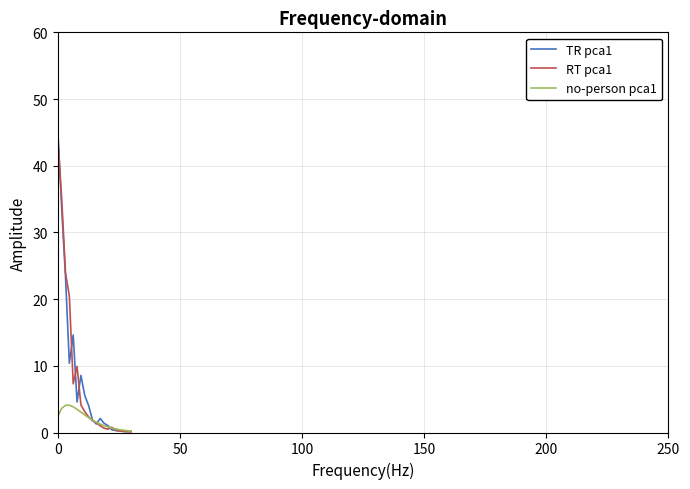

Which series has the widest spread of values?

TR pca1